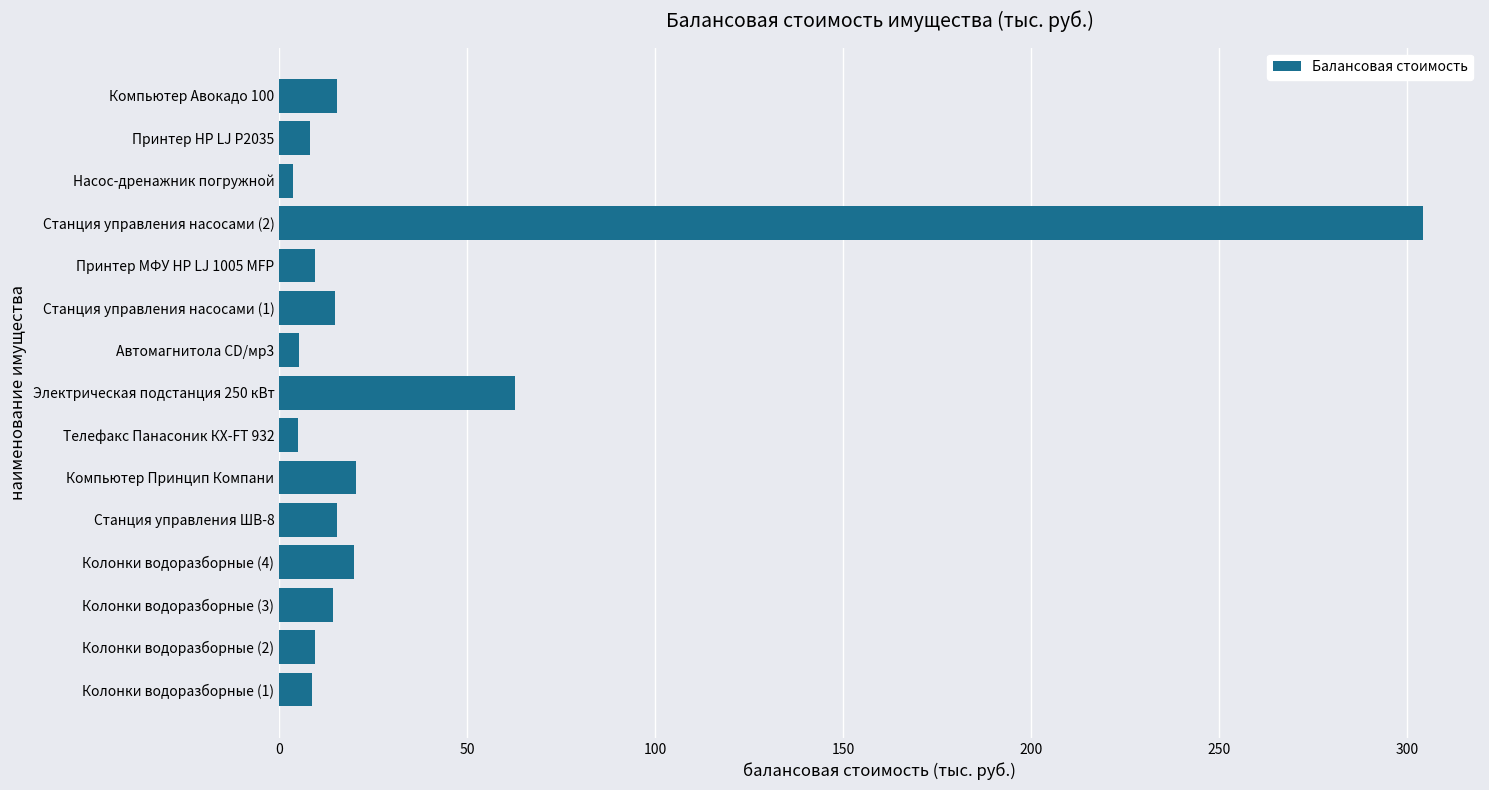

The value at Электрическая подстанция 250 кВт is 62.7. True or false?

True